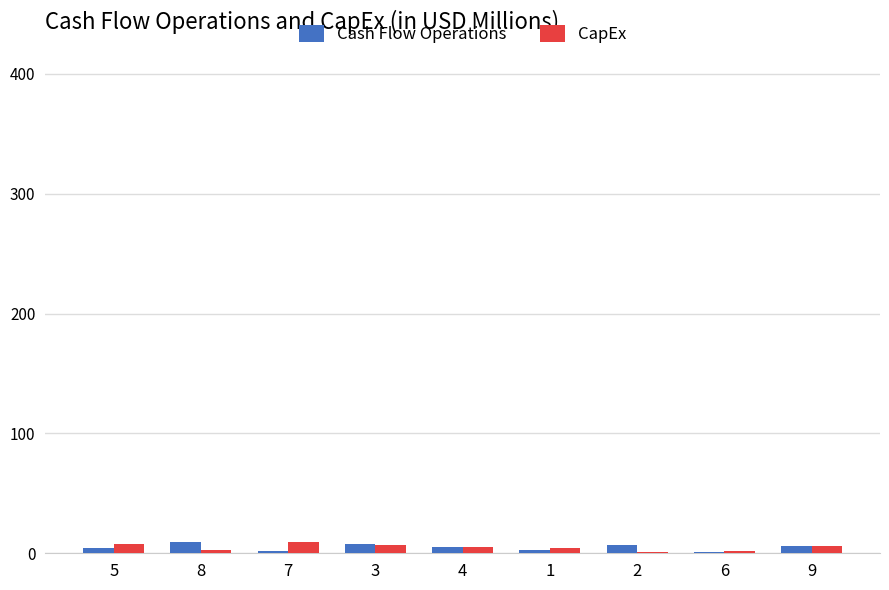

Count the Cash Flow Operations values in the range 3 to 7.

5